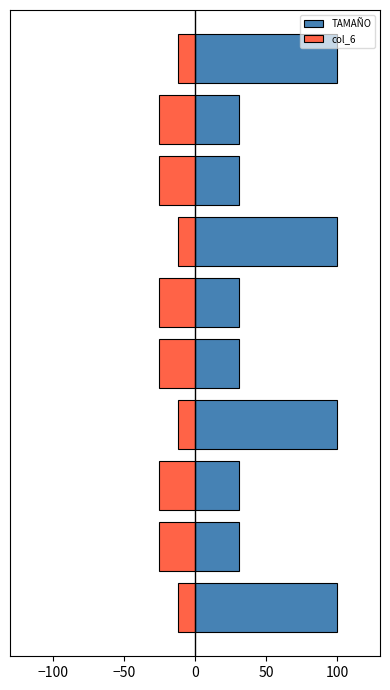

What is the highest value of the col_6 series?

-12.2